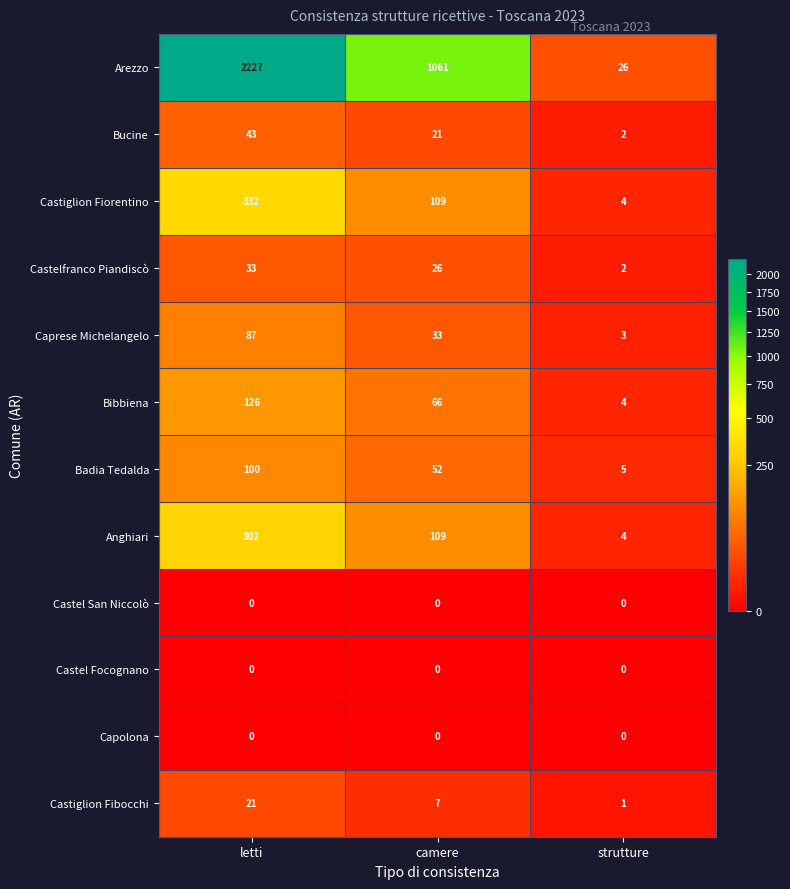

Where does the Castiglion Fiorentino series first go above 109?

letti